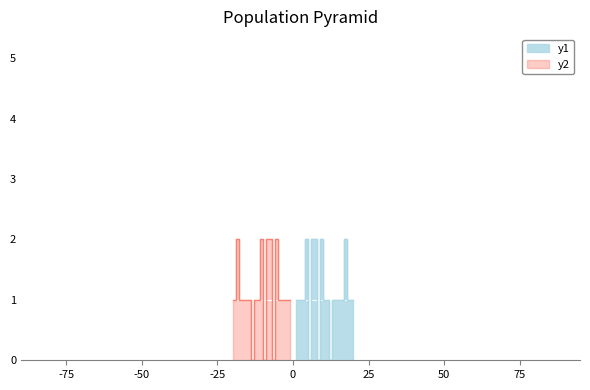

At which category does the chart reach its minimum across all series?

6